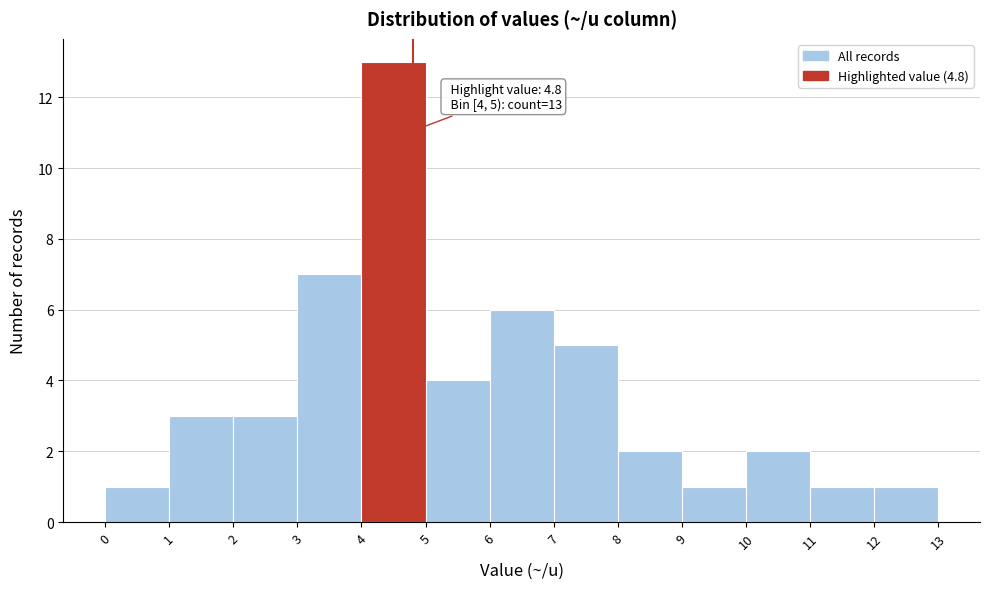

Over which range of the x-axis is the bar tallest?

4 to 5